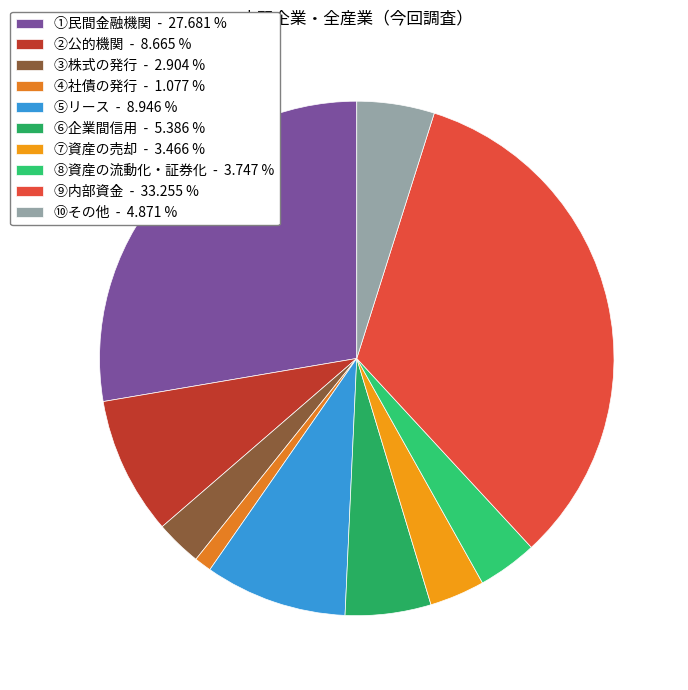

To the nearest percent, what is the combined percentage of ⑥企業間信用 and ①民間金融機関?

33%